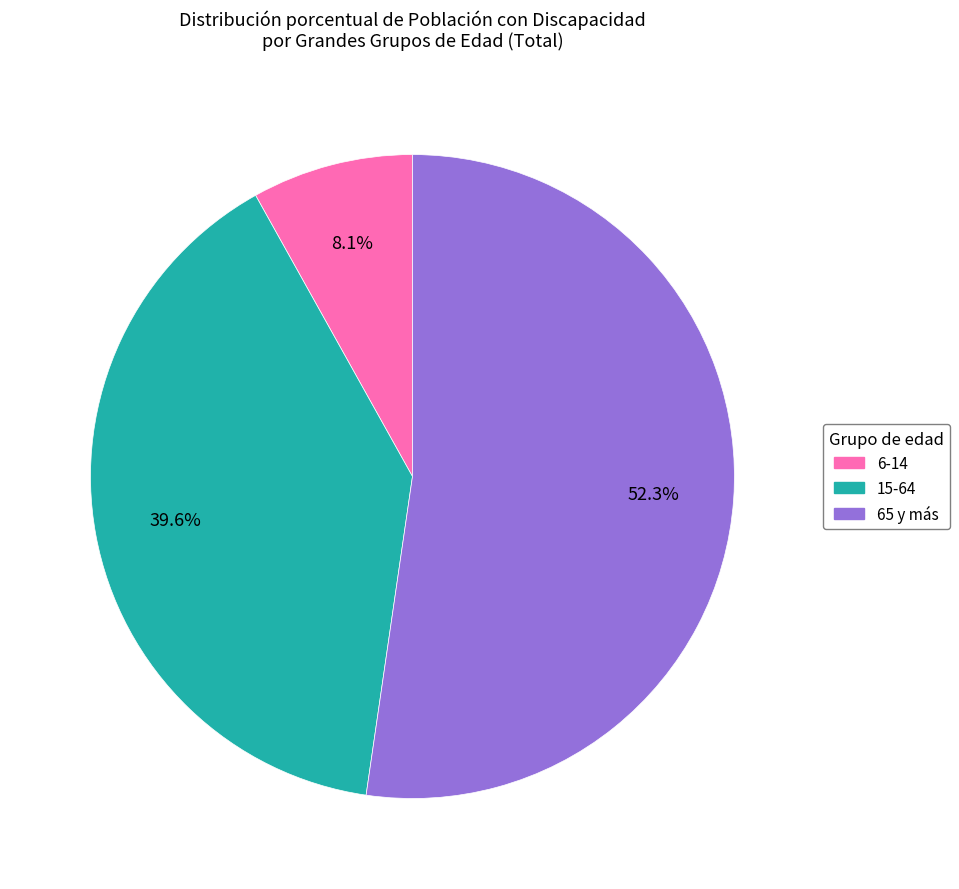

What percentage is the 6-14 slice, to the nearest percent?

8%